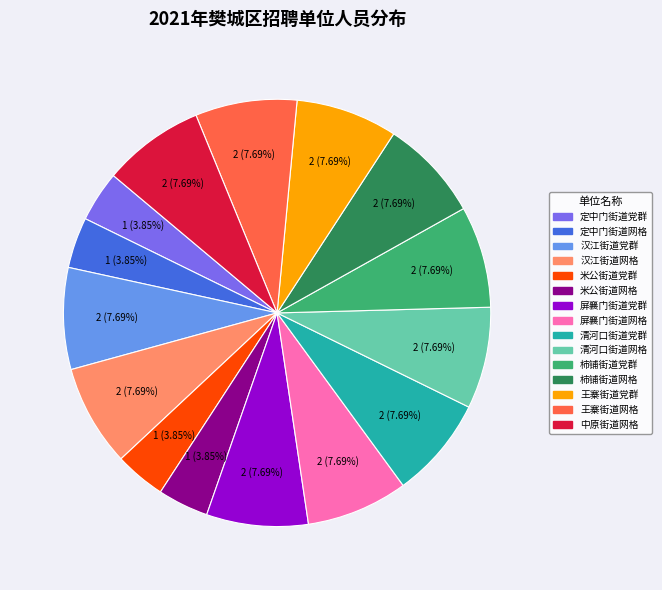

To the nearest percent, what is the average slice percentage?

7%